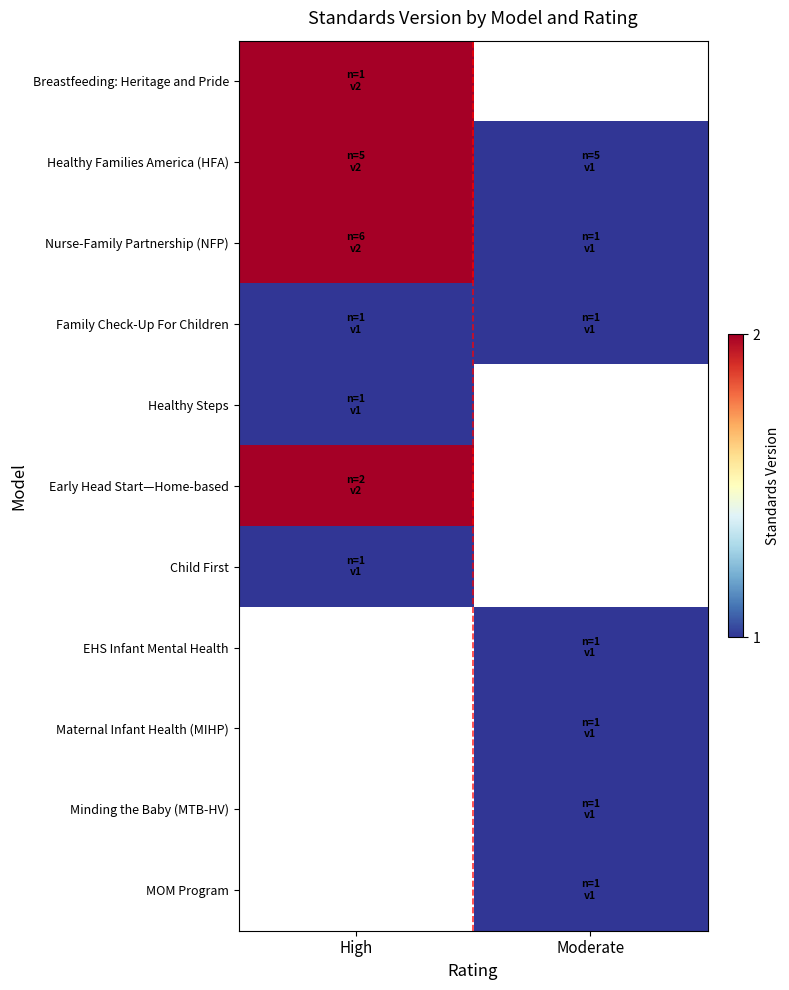

Count the number of data series in this chart.

11